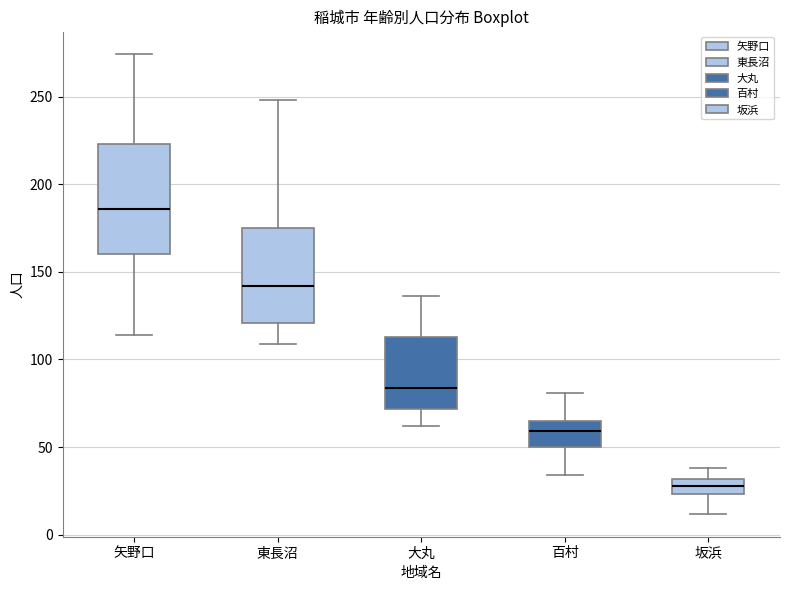

Where is the lower edge of the box for 坂浜 on the y-axis? The values are not printed on the chart, so give them approximately, as read against the axis.

25